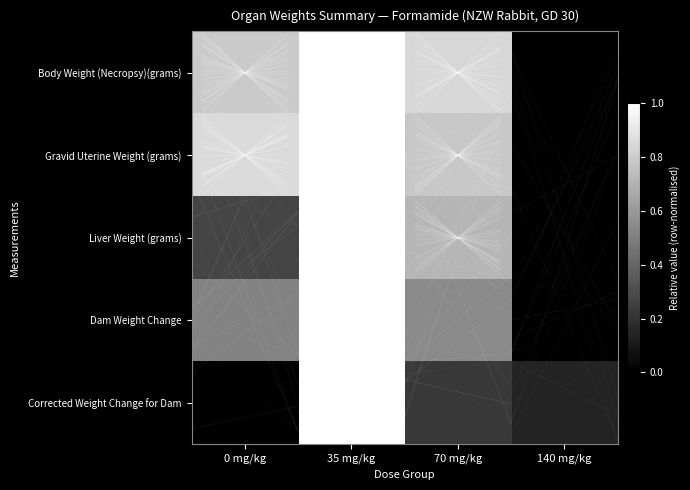

What is the maximum value shown in the chart?

1.0